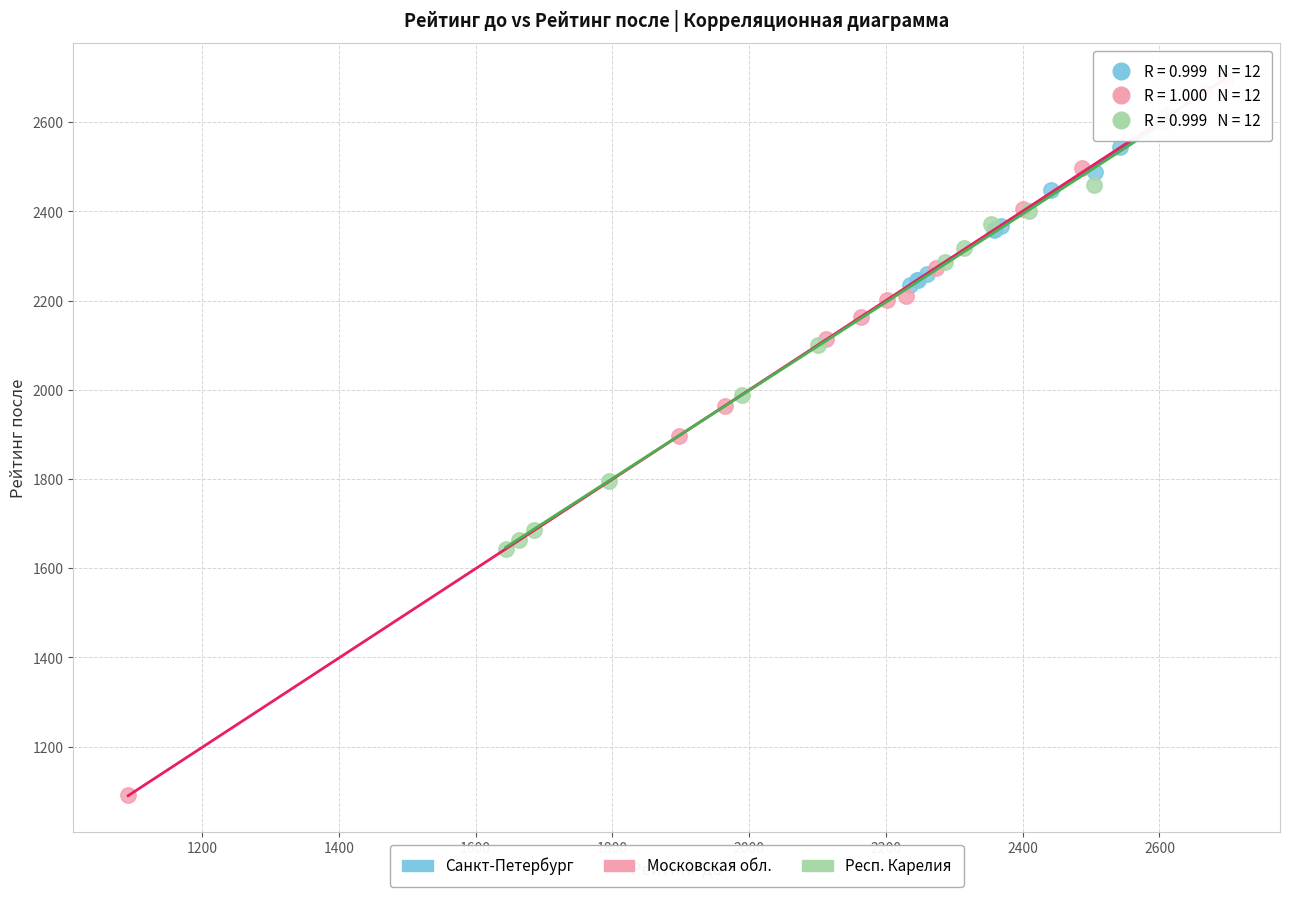

Which series reaches the minimum Y coordinate?

Московская обл.